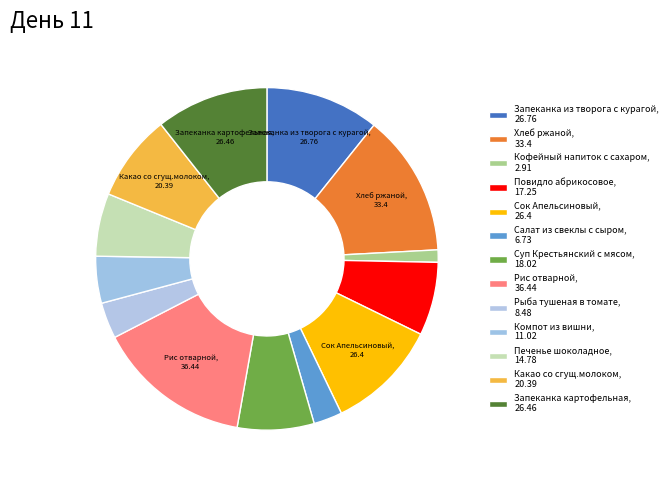

To the nearest percent, what is the difference between the largest and smallest slice percentages?

13%